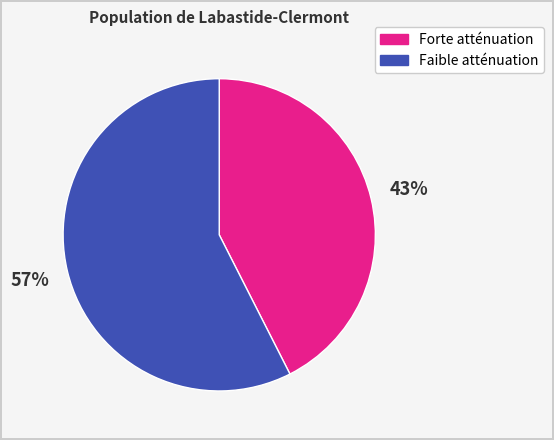

Does Faible atténuation account for over 50% of the chart?

Yes